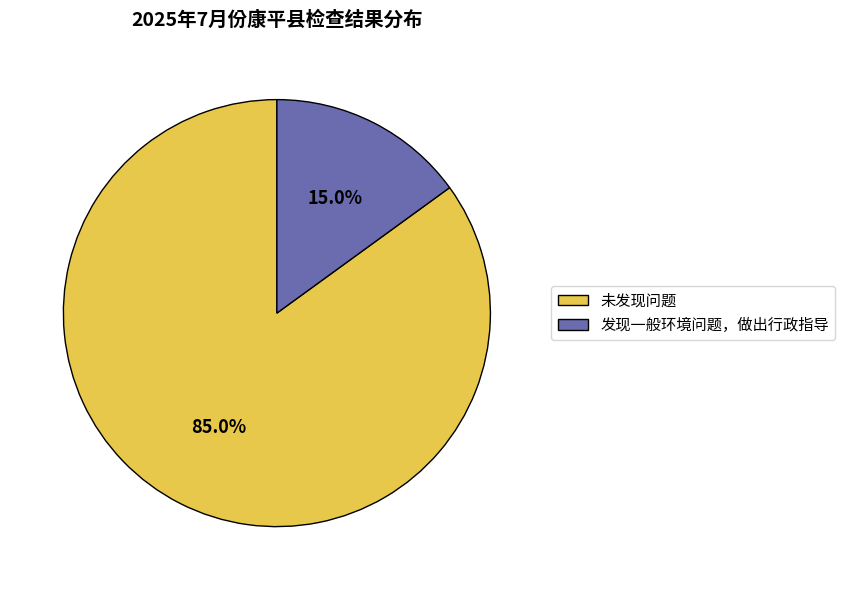

What is the ratio of the value at 发现一般环境问题，做出行政指导 to the value at 未发现问题?

0.2